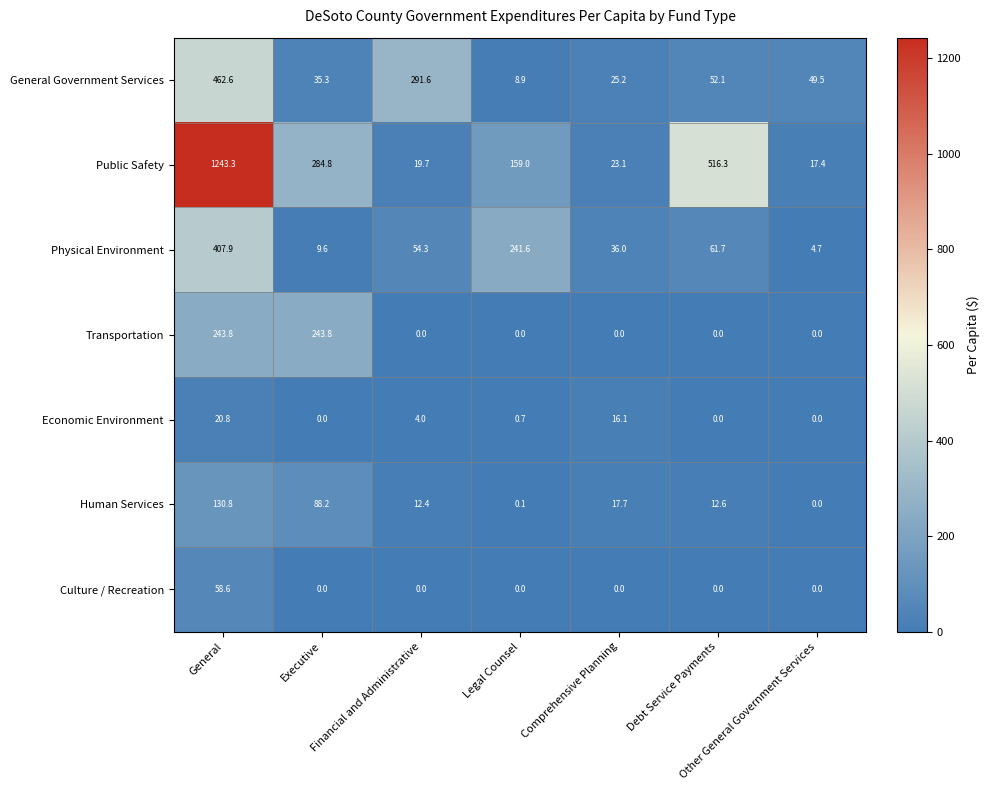

What is the sum of all Economic Environment values?

41.6